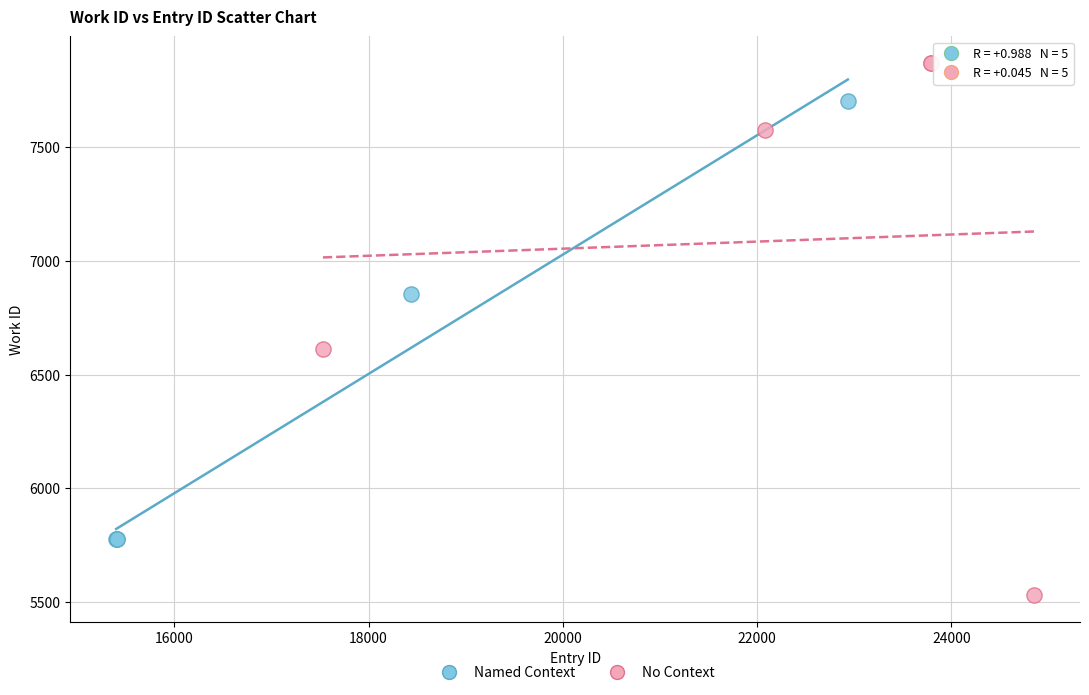

Which series reaches the minimum Y coordinate?

No Context